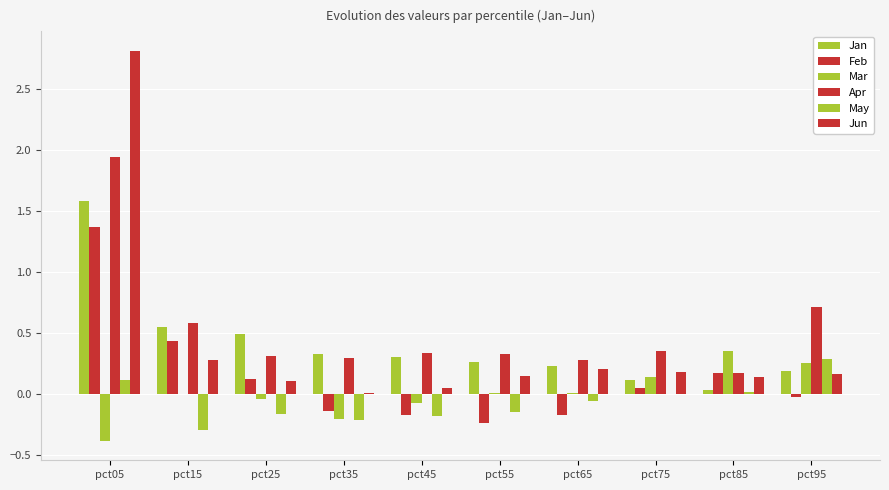

How many distinct data groups are displayed?

6